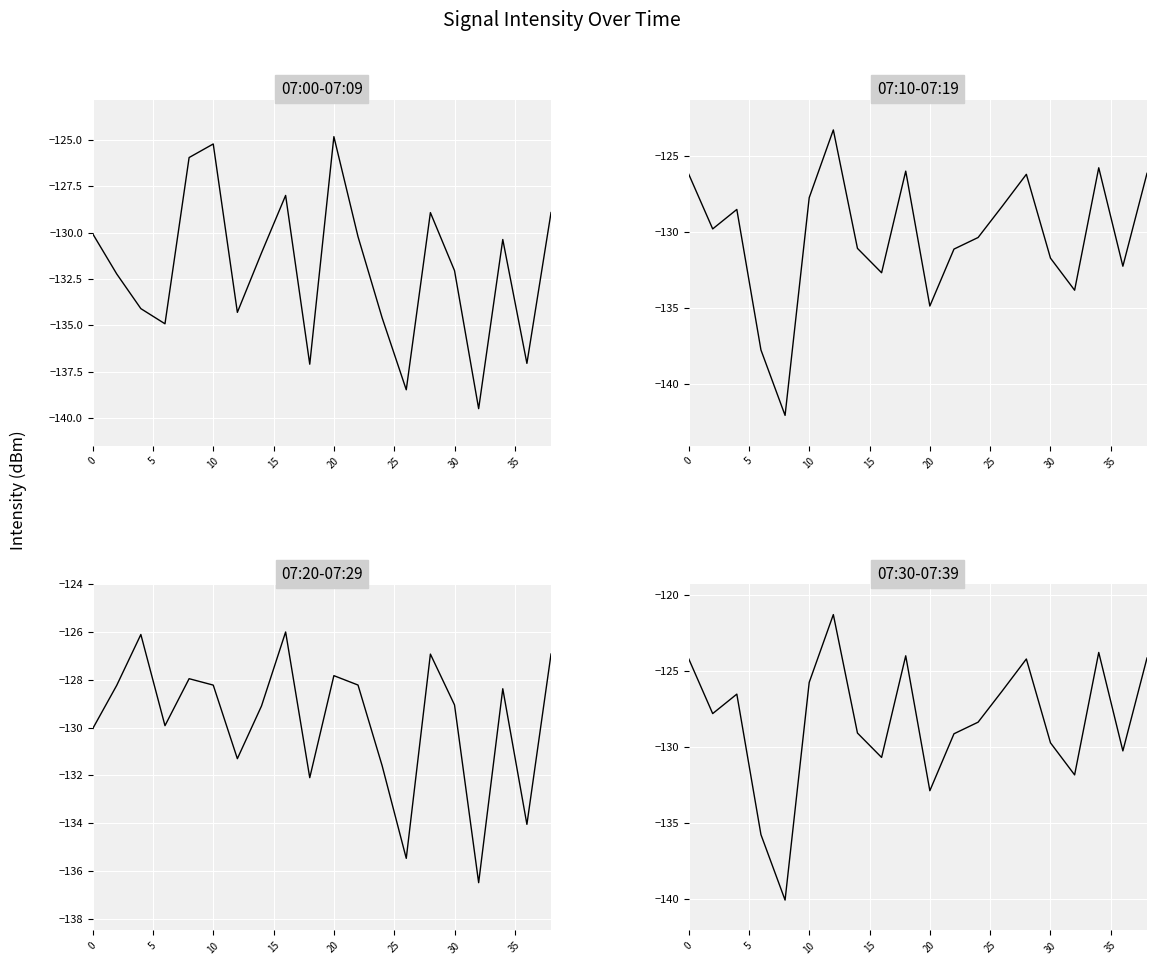

What is the difference between the second highest and second lowest values in the 07:20-07:29 series?

9.4